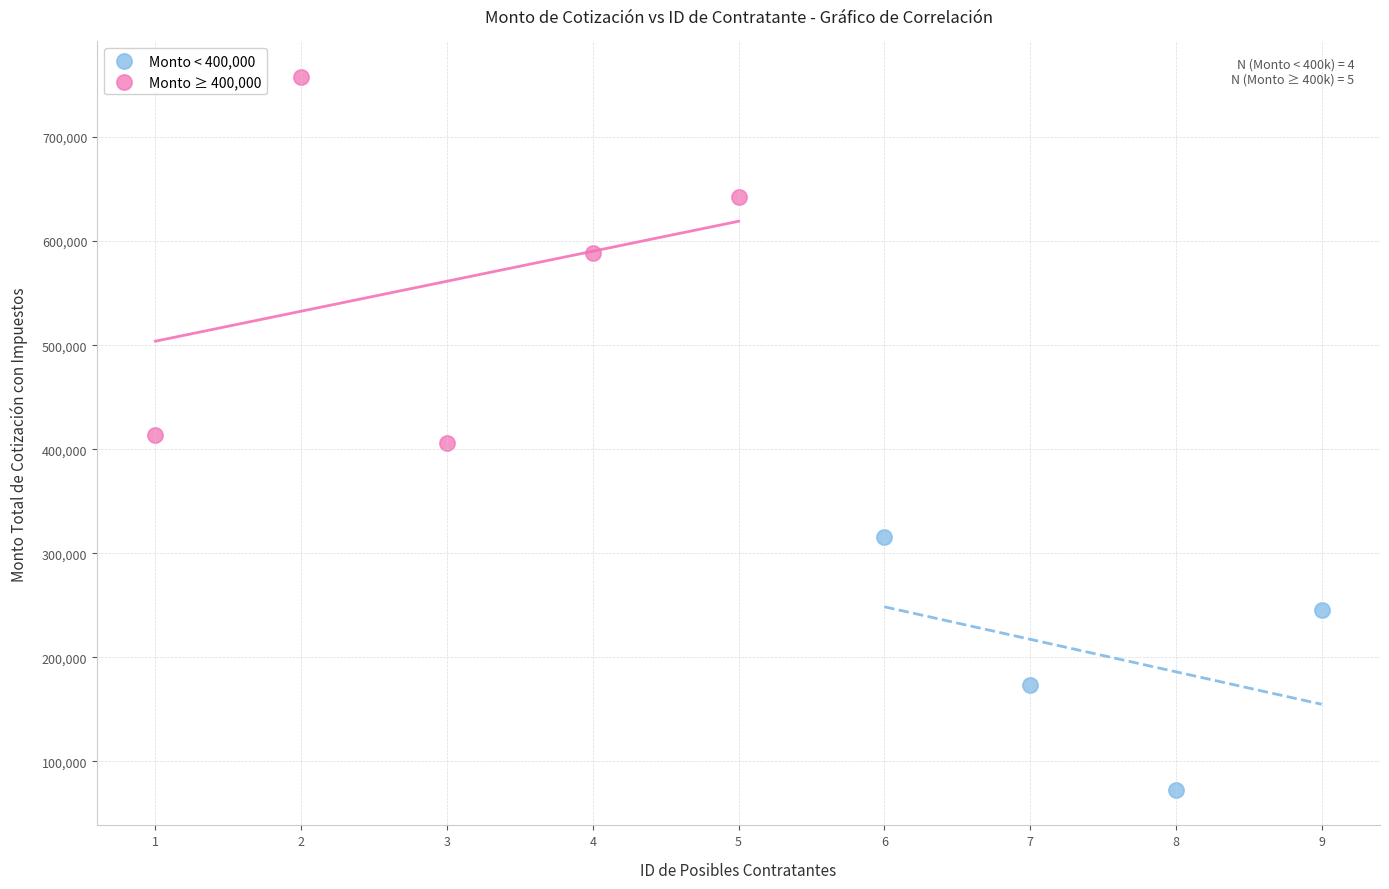

Which series has the largest Y range (max minus min)?

Monto ≥ 400,000